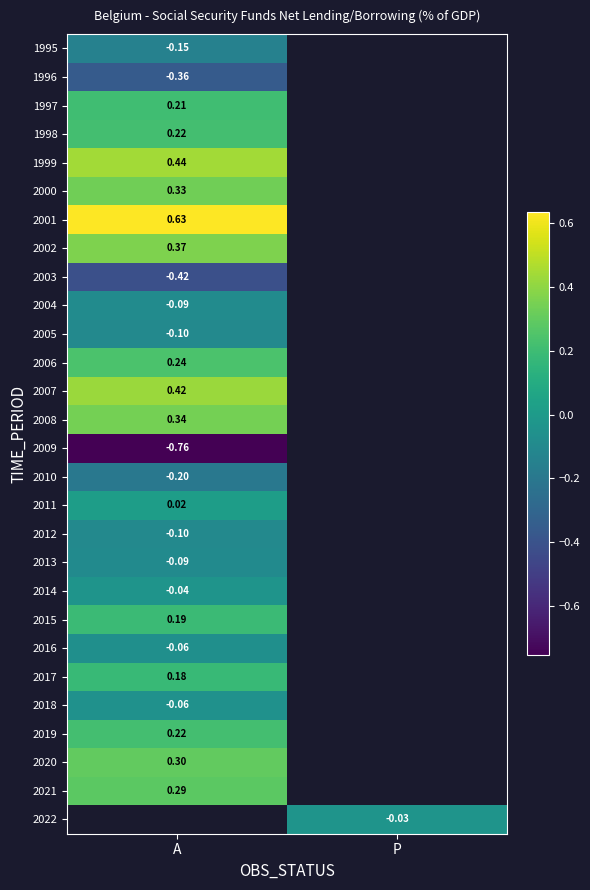

Is the value of 2017 at A greater than the value of 2000 at A?

No